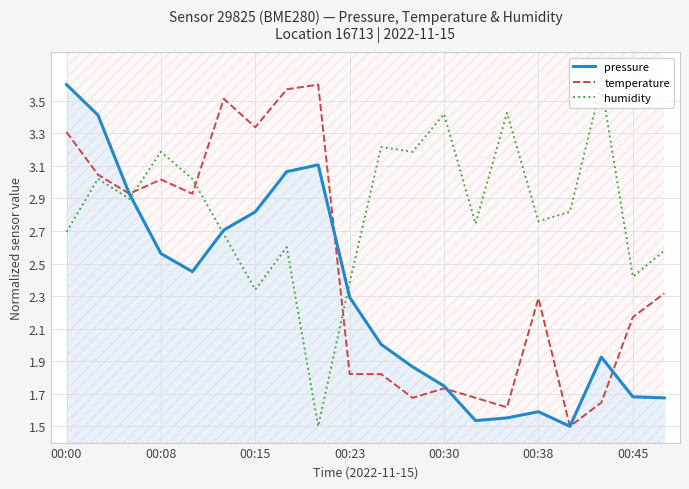

The value of humidity at 19 is 4.6. True or false?

False